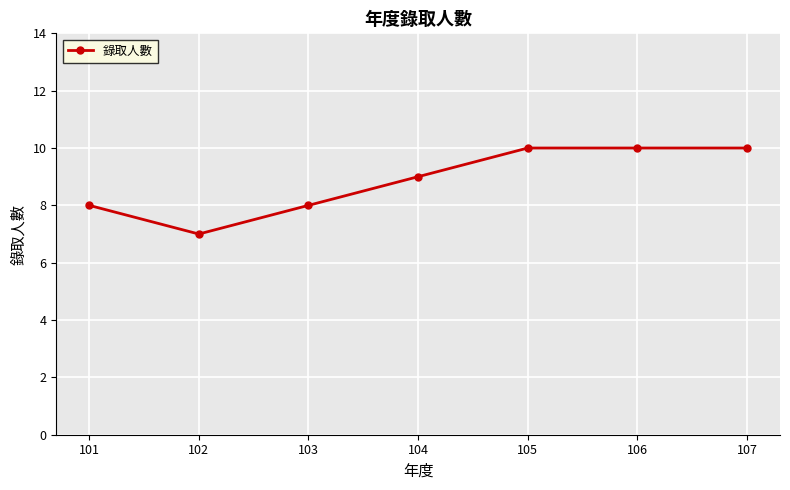

Does the chart have visible grid lines?

Yes